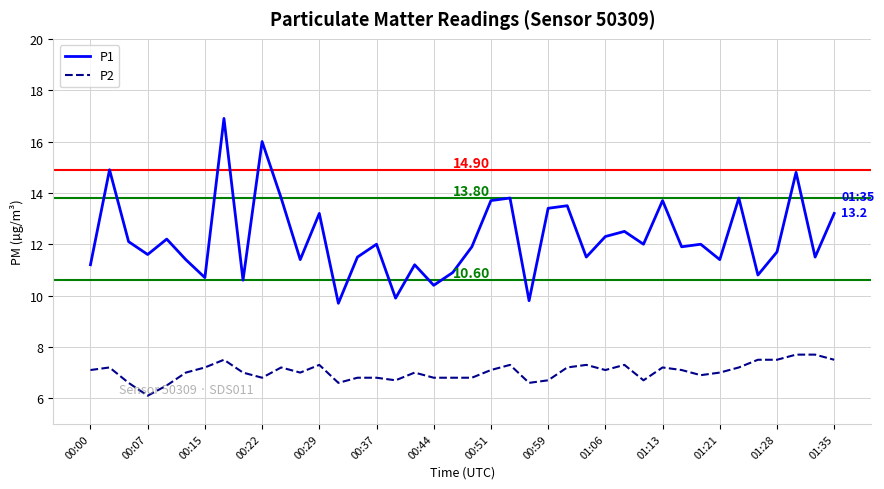

True or false: P1 and P2 cross at least once.

False